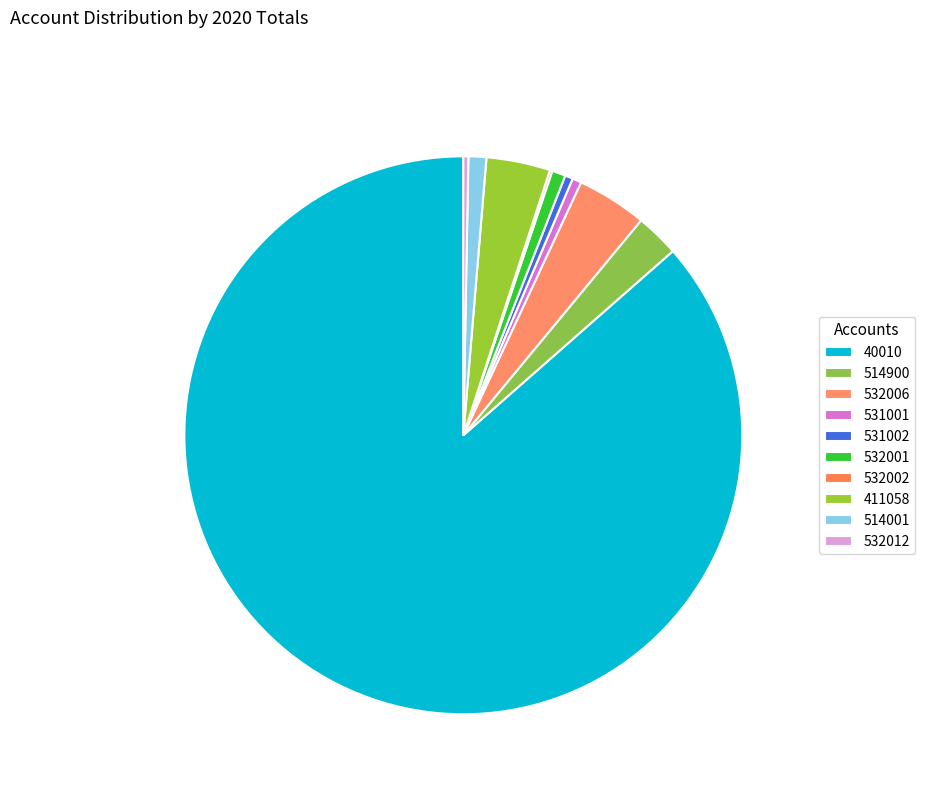

To the nearest percent, what portion does 532006 represent?

4%